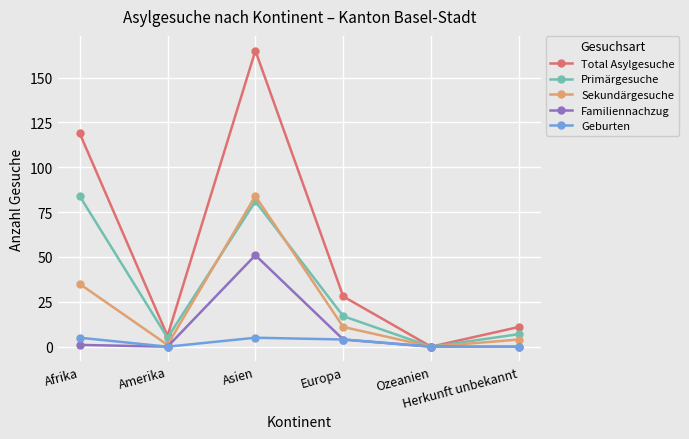

What is the greatest value displayed?

165